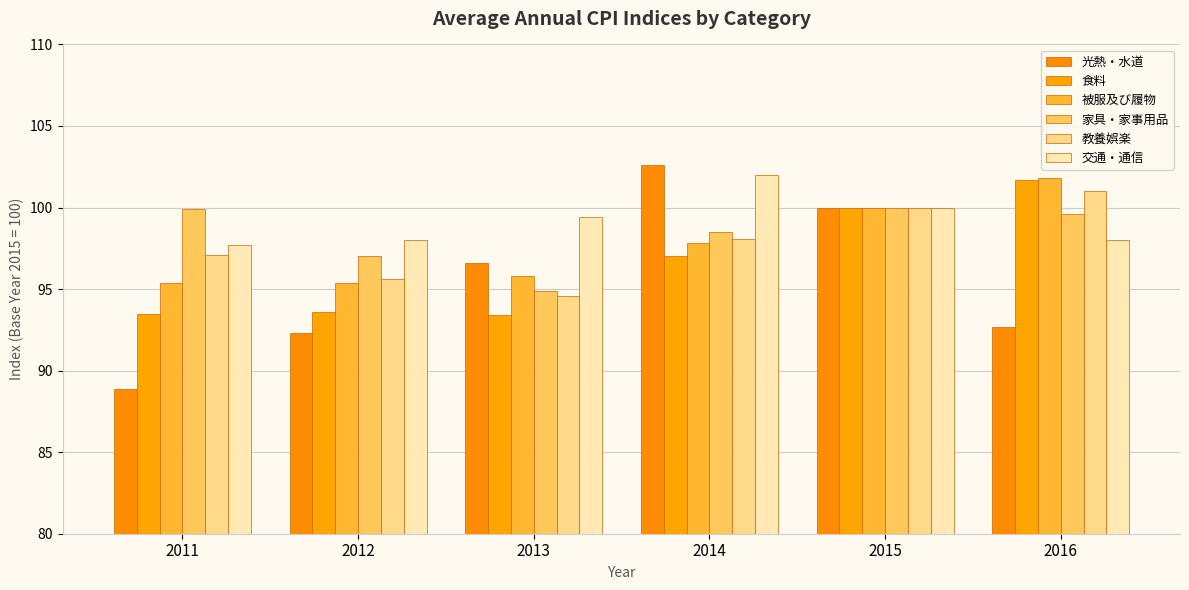

What are all the series names shown in the legend?

光熱・水道, 食料, 被服及び履物, 家具・家事用品, 教養娯楽, 交通・通信